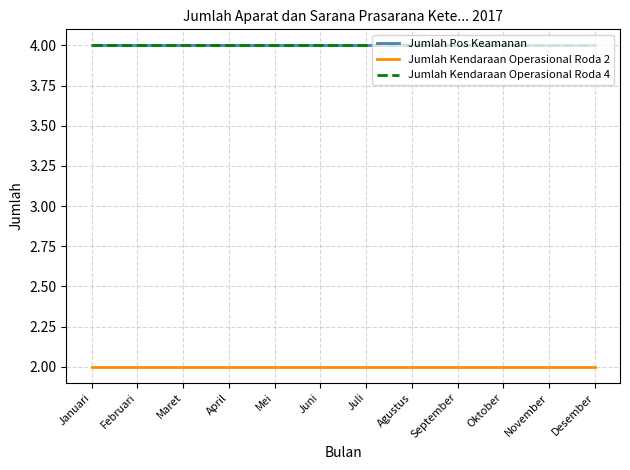

What is the value of the Jumlah Kendaraan Operasional Roda 2 point at the 8th from the left?

2